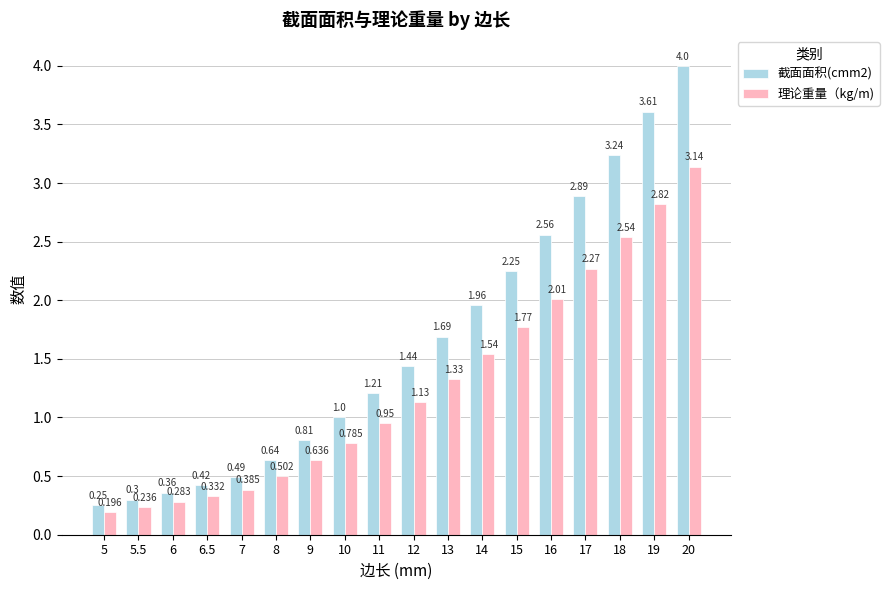

What is the difference between the maximum and minimum values in the 理论重量（kg/m) series?

2.9